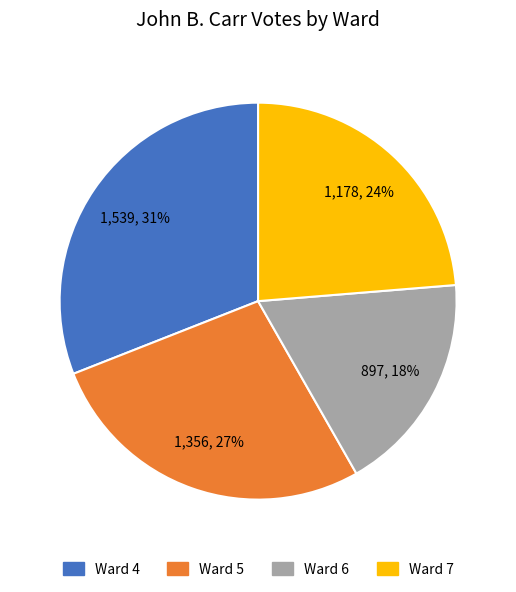

Count the number of slices in the pie.

4